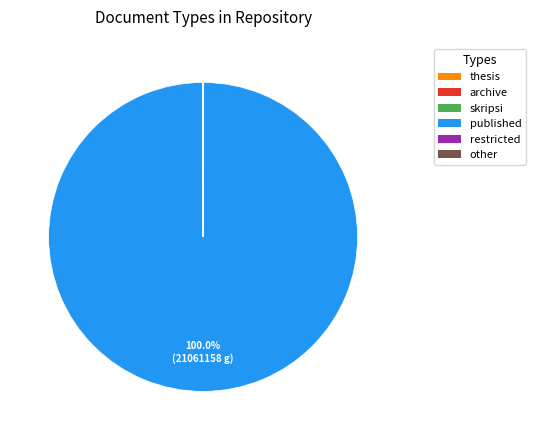

What is the largest slice in the pie chart?

published